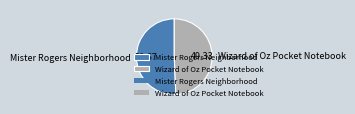

Is there any slice that represents more than half of the pie?

Yes